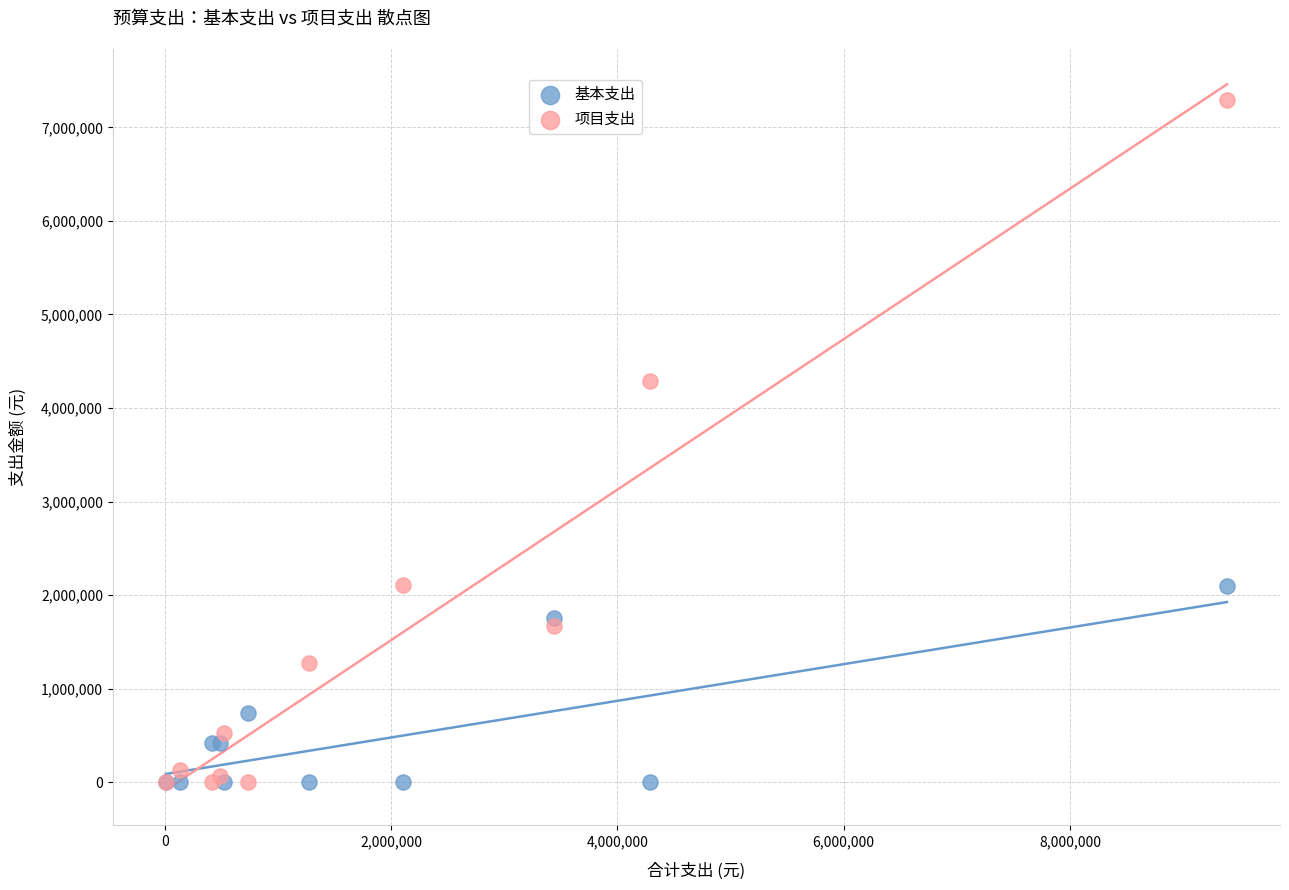

In the 项目支出 series, what Y value is closest to 3646923?

4292030.0